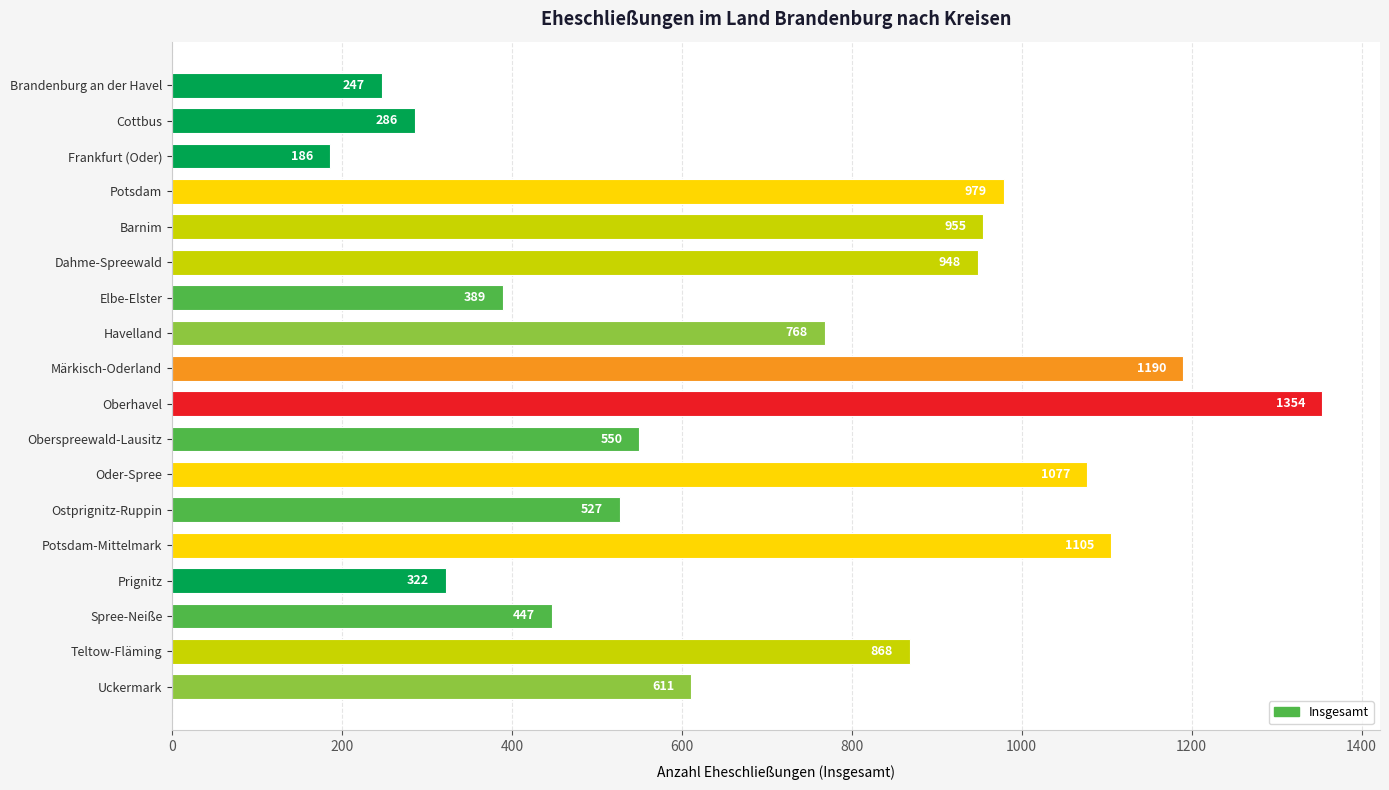

True or false: the data shows 948 at Dahme-Spreewald.

True